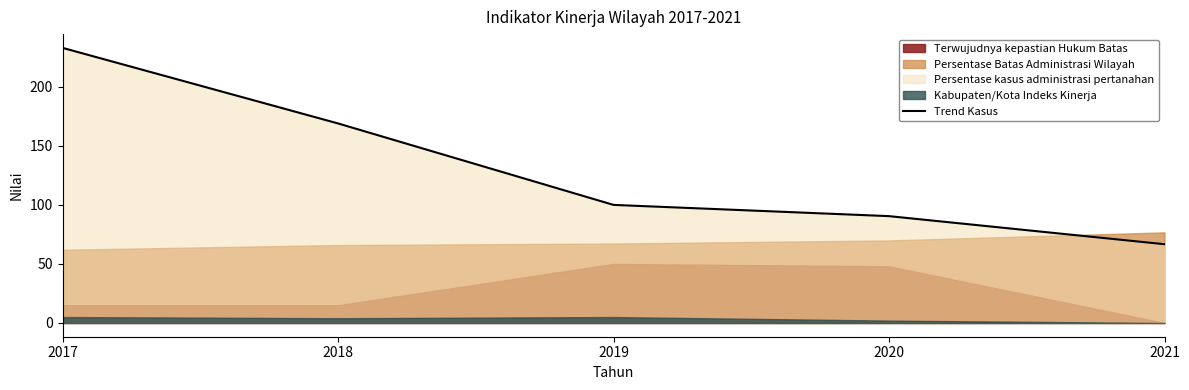

The Trend Kasus series shows 117.8 at 2018. True or false?

False